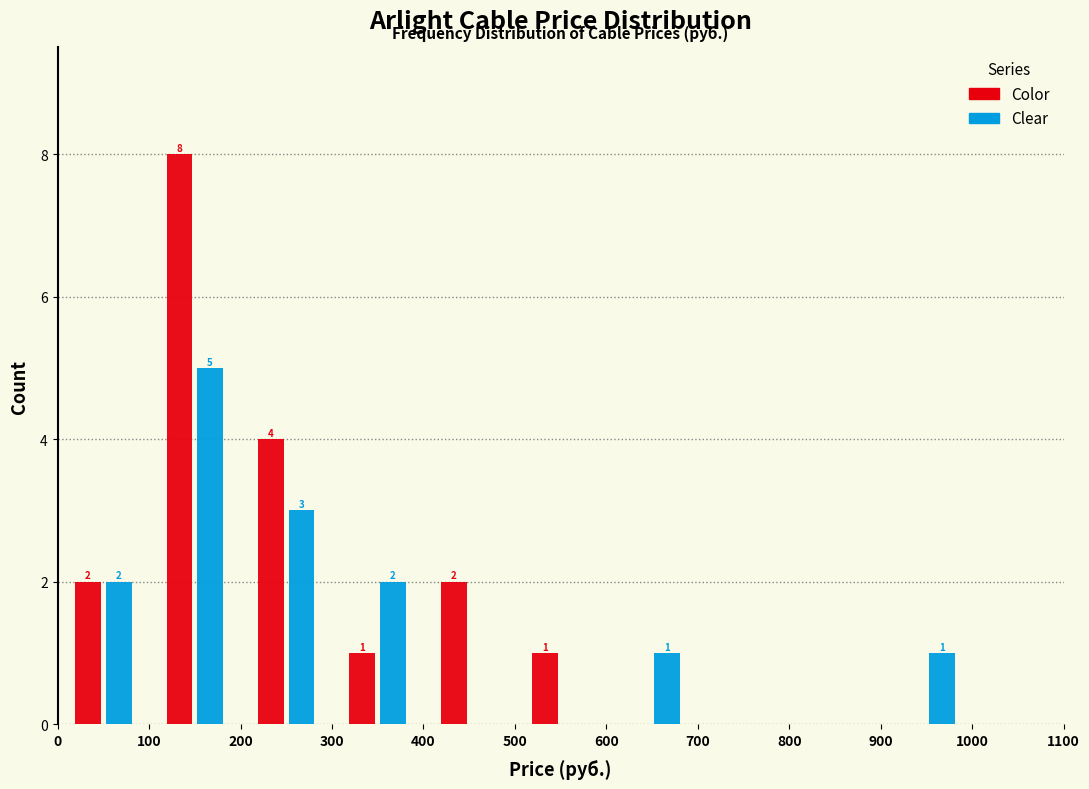

In the Clear series, which range on the x-axis has the tallest bar?

100 to 200